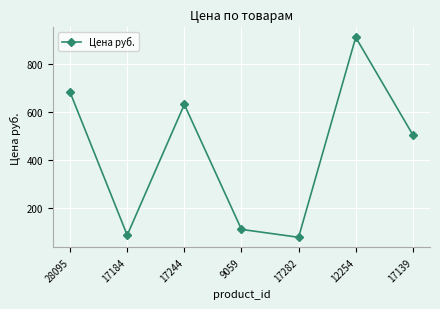

Reading left to right, what are all the values shown in this chart?

28095=682.0	17184=85.0	17244=631.0	9059=109.0	17282=76.0	12254=911.5	17139=504.0